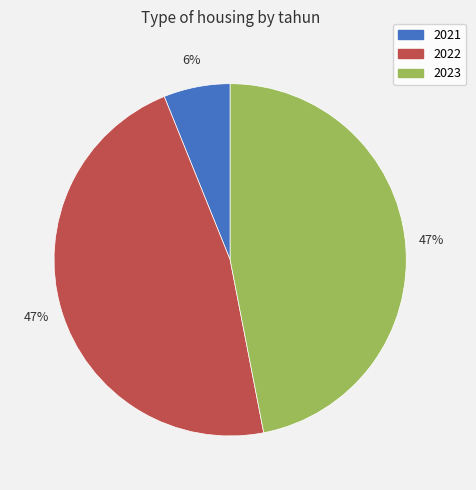

Between 2021 and 2023, which is larger?

2023